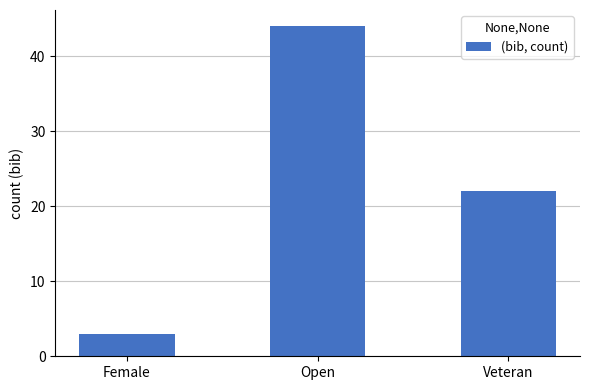

Where is the data nearest to the value 23?

Veteran